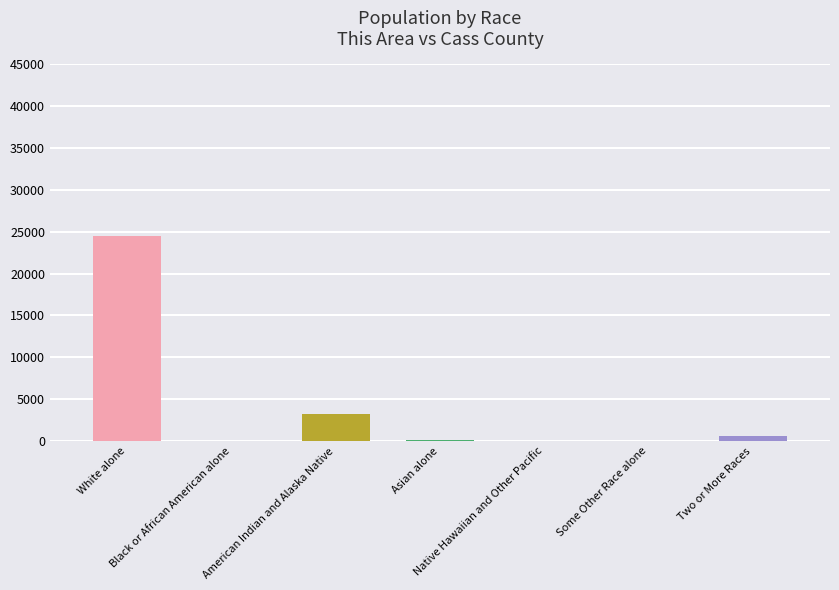

How many bars are there in total?

14